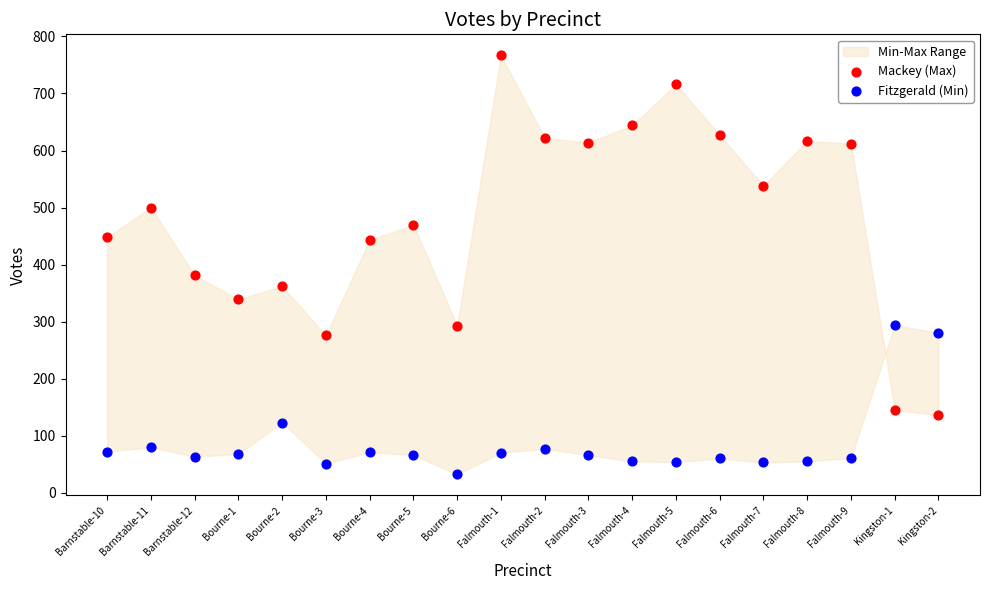

In the Fitzgerald (Min) series, what Y value is closest to 163?

123